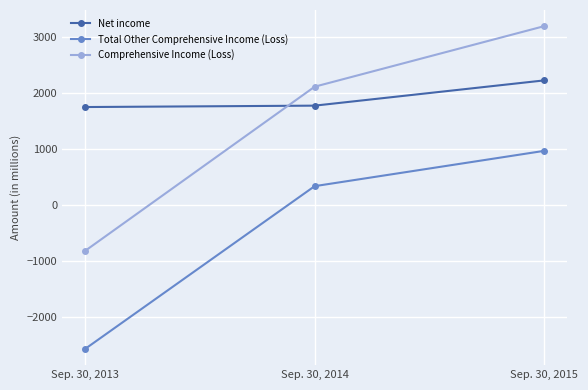

What is the difference between the maximum and minimum values in the Comprehensive Income (Loss) series?

4023